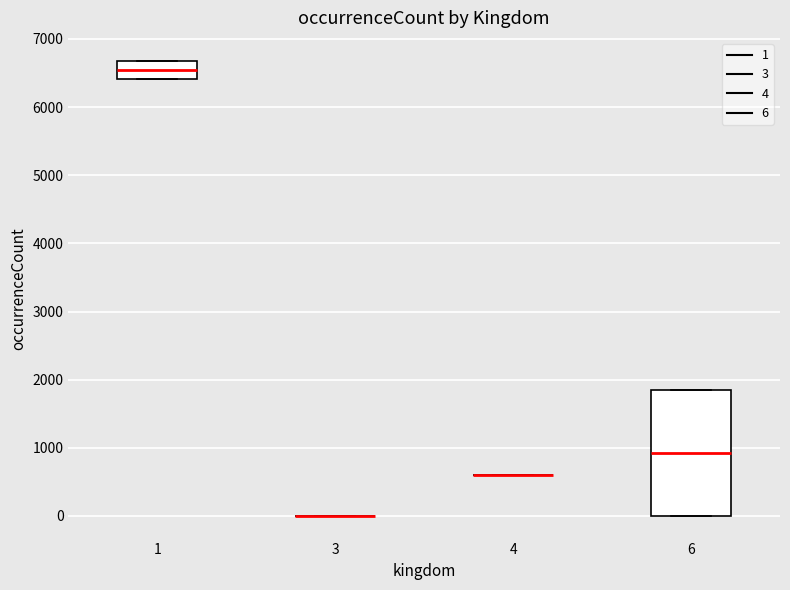

Where is the upper edge of the box at x = 1 on the y-axis? The values are not printed on the chart, so give them approximately, as read against the axis.

6700